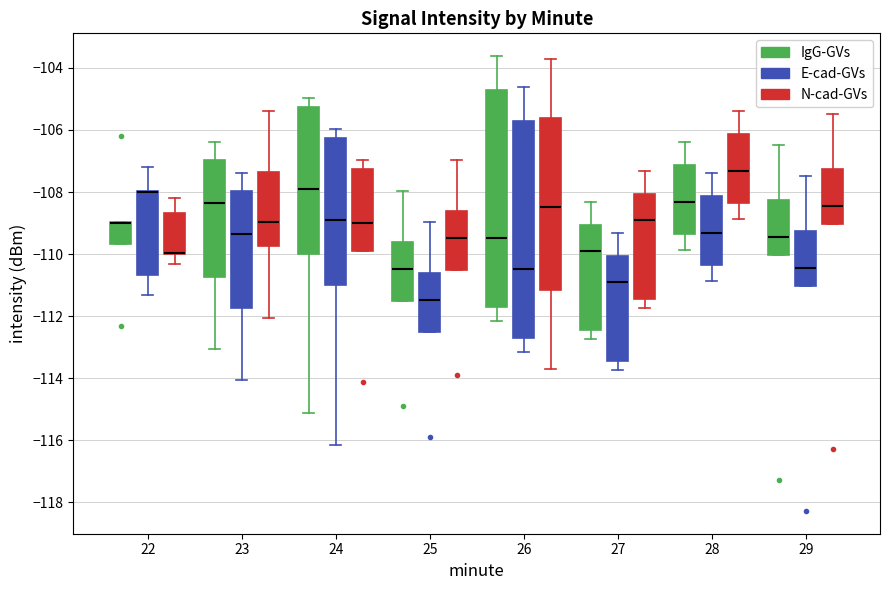

Reading left to right, transcribe this box plot: for each box, give where its median line is, the range the box spans, and where its two whiskers end, as read against the y-axis. The values are not printed on the chart, so give them approximately, as read against the axis.

22 (IgG-GVs): median -109.0 (drawn on the box's upper edge), box -109.6 to -109.0, whiskers -109.6 to -109.0
22 (E-cad-GVs): median -108.0 (drawn on the box's upper edge), box -110.6 to -108.0, whiskers -111.4 to -107.2
22 (N-cad-GVs): median -110.0 (drawn on the box's lower edge), box -110.0 to -108.6, whiskers -110.4 to -108.2
23 (IgG-GVs): median -108.4, box -110.8 to -107.0, whiskers -113.0 to -106.4
23 (E-cad-GVs): median -109.4, box -111.8 to -108.0, whiskers -114.0 to -107.4
23 (N-cad-GVs): median -109.0, box -109.8 to -107.4, whiskers -112.0 to -105.4
24 (IgG-GVs): median -108.0, box -110.0 to -105.2, whiskers -115.2 to -105.0
24 (E-cad-GVs): median -109.0, box -111.0 to -106.2, whiskers -116.2 to -106.0
24 (N-cad-GVs): median -109.0, box -110.0 to -107.2, whiskers -110.0 to -107.0
25 (IgG-GVs): median -110.4, box -111.6 to -109.6, whiskers -111.6 to -108.0
25 (E-cad-GVs): median -111.4, box -112.6 to -110.6, whiskers -112.6 to -109.0
25 (N-cad-GVs): median -109.4, box -110.6 to -108.6, whiskers -110.6 to -107.0
26 (IgG-GVs): median -109.4, box -111.8 to -104.8, whiskers -112.2 to -103.6
26 (E-cad-GVs): median -110.4, box -112.8 to -105.8, whiskers -113.2 to -104.6
26 (N-cad-GVs): median -108.4, box -111.2 to -105.6, whiskers -113.8 to -103.8
27 (IgG-GVs): median -109.8, box -112.4 to -109.0, whiskers -112.8 to -108.4
27 (E-cad-GVs): median -110.8, box -113.4 to -110.0, whiskers -113.8 to -109.4
27 (N-cad-GVs): median -108.8, box -111.4 to -108.0, whiskers -111.8 to -107.4
28 (IgG-GVs): median -108.4, box -109.4 to -107.2, whiskers -109.8 to -106.4
28 (E-cad-GVs): median -109.4, box -110.4 to -108.2, whiskers -110.8 to -107.4
28 (N-cad-GVs): median -107.4, box -108.4 to -106.2, whiskers -108.8 to -105.4
29 (IgG-GVs): median -109.4, box -110.0 to -108.2, whiskers -110.0 to -106.4
29 (E-cad-GVs): median -110.4, box -111.0 to -109.2, whiskers -111.0 to -107.4
29 (N-cad-GVs): median -108.4, box -109.0 to -107.2, whiskers -109.0 to -105.4